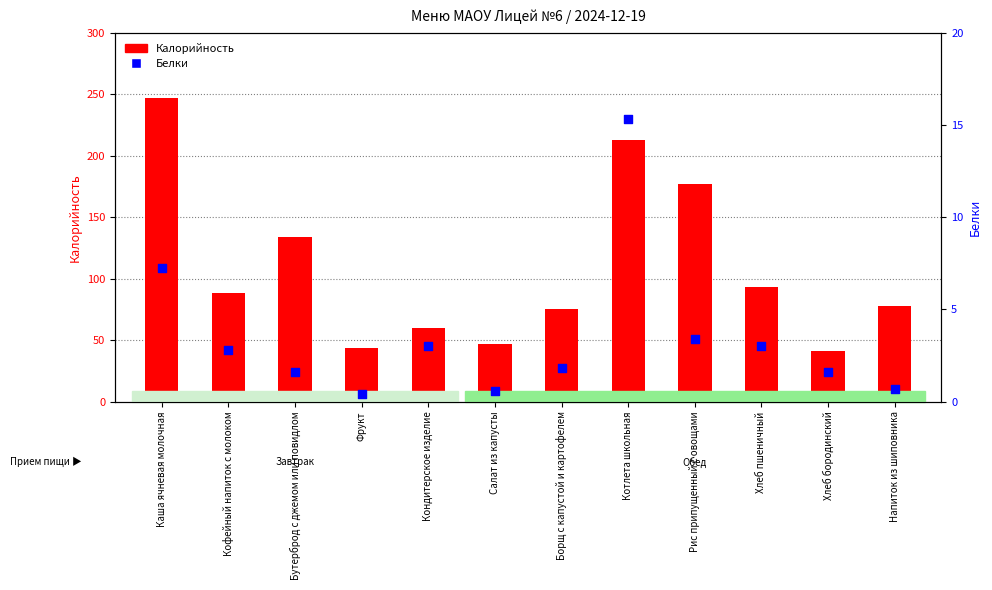

Is the value of Белки at Хлеб пшеничный greater than the value of Калорийность at Борщ с капустой и картофелем?

No